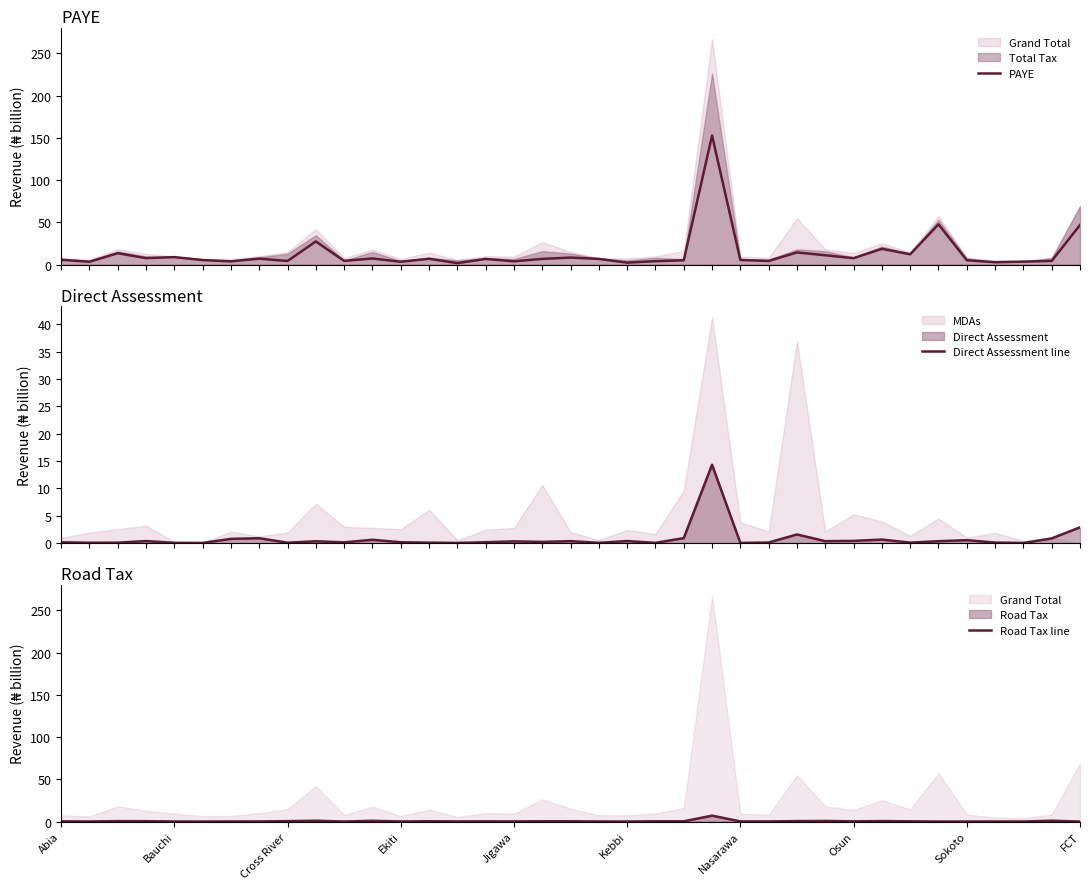

Between Ekiti and 34, which series saw the biggest shift?

PAYE